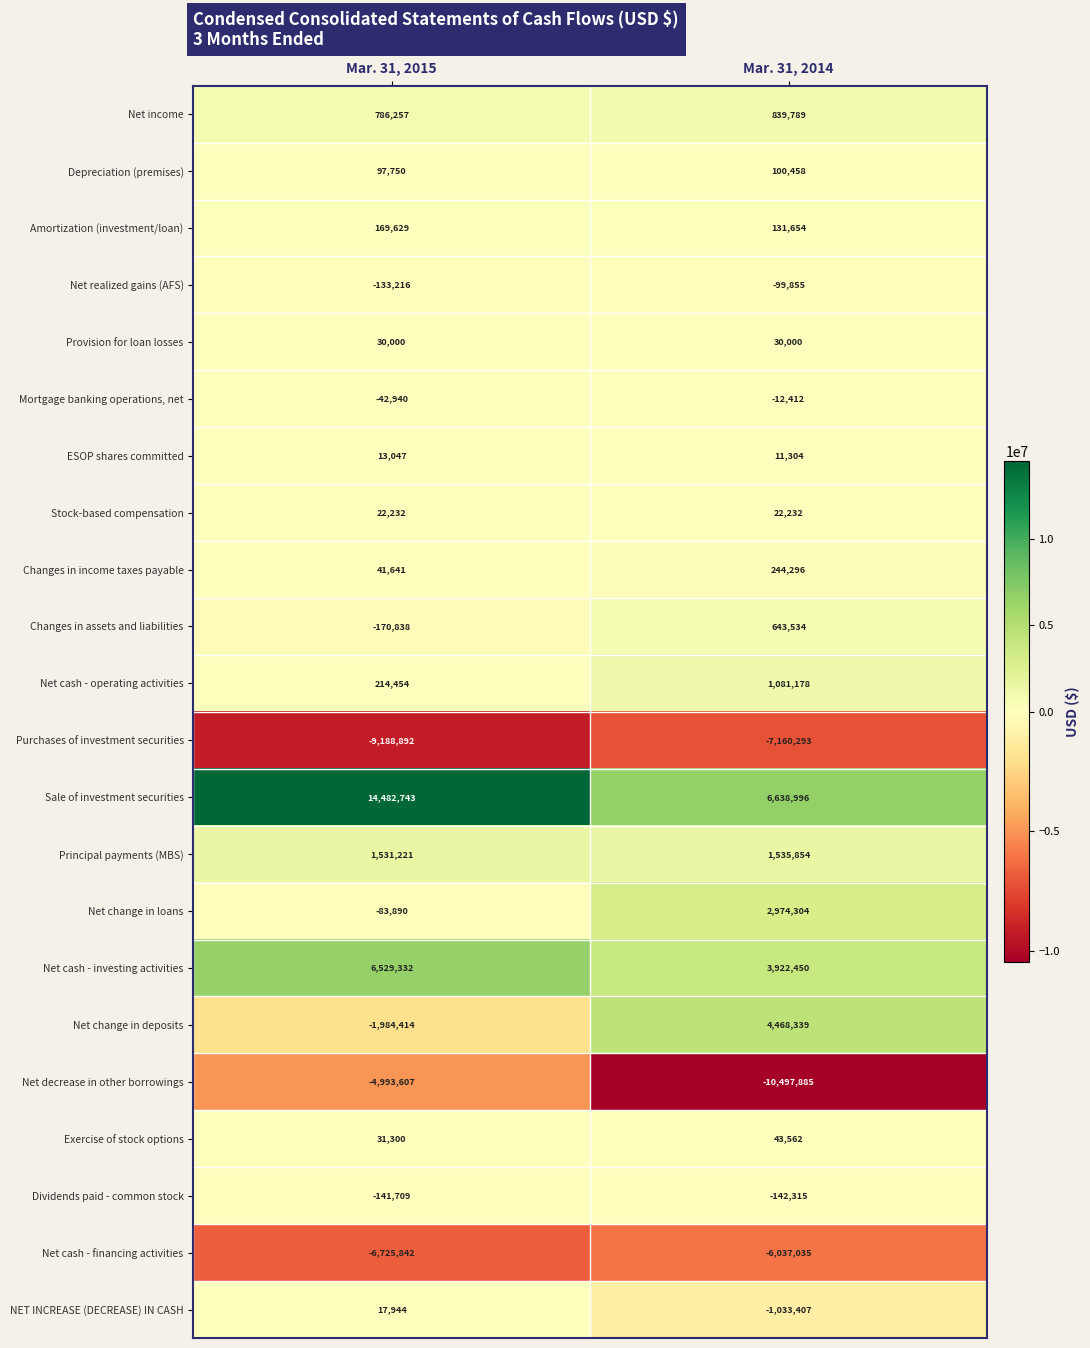

What is the total value across all series at Mar. 31, 2015?

502202